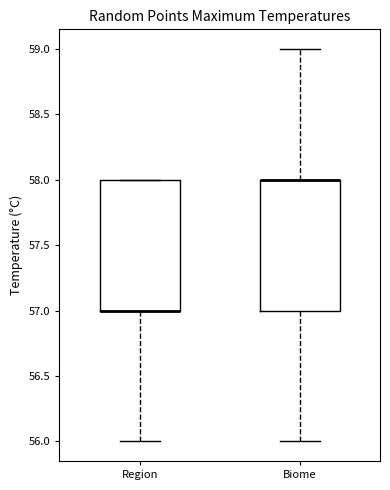

Reading left to right, transcribe this box plot: for each box, give where its median line is, the range the box spans, and where its two whiskers end, as read against the y-axis. The values are not printed on the chart, so give them approximately, as read against the axis.

Region: median 57 (drawn on the box's lower edge), box 57 to 58, whiskers 56 to 58
Biome: median 58 (drawn on the box's upper edge), box 57 to 58, whiskers 56 to 59